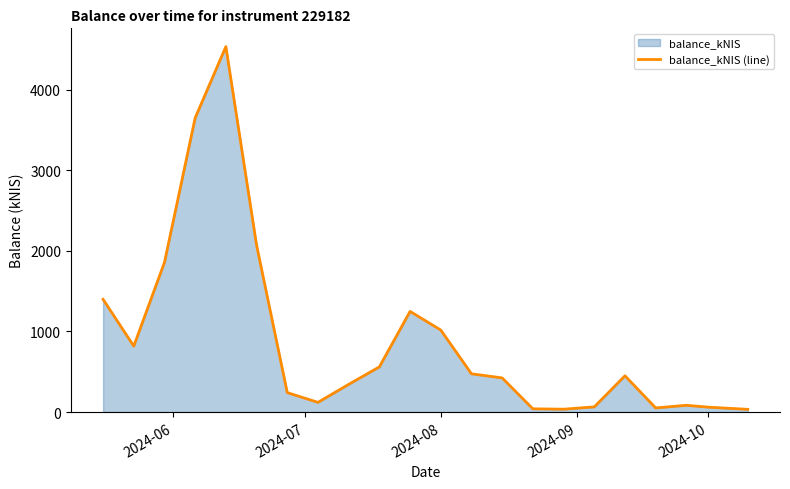

Reading left to right, extract all data points from this chart.

1398.7	818.2	1857.4	3650.3	4534.8	2071.5	241.0	120.2	343.5	560.3	1248.9	1017.6	474.4	423.5	39.9	35.2	63.9	450.0	50.9	83.6	60.3	33.4